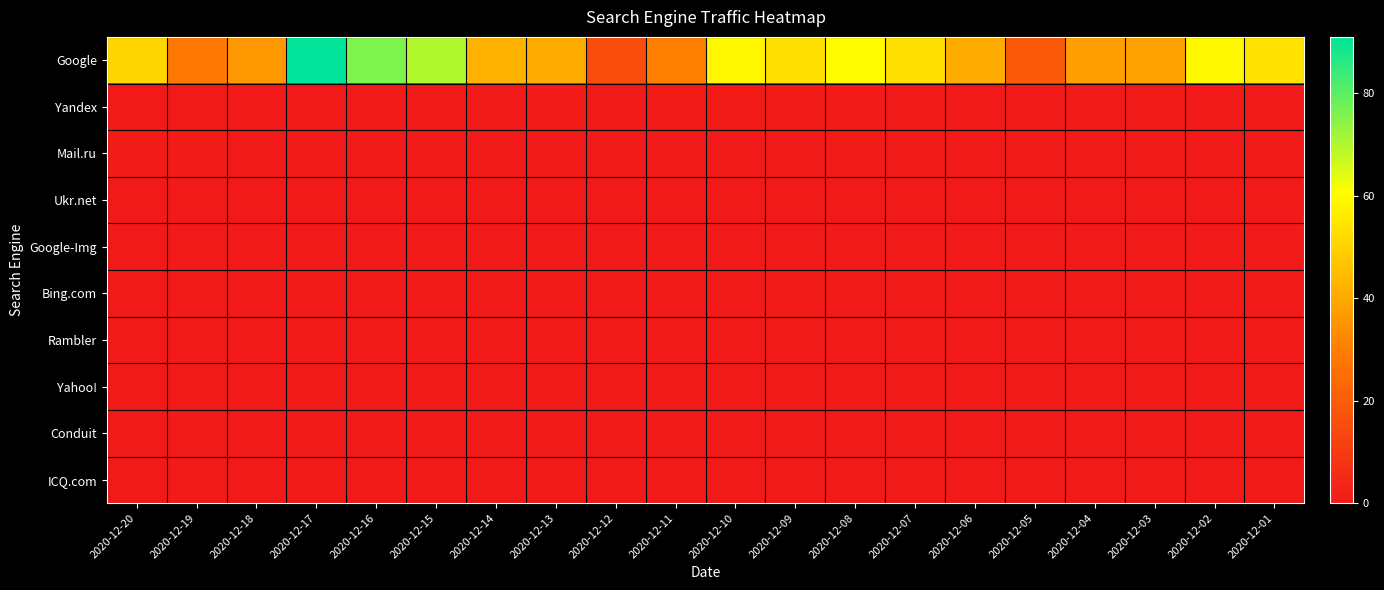

Reading left to right, list all the values displayed in this chart.

Google: 2020-12-20=51	2020-12-19=28	2020-12-18=36	2020-12-17=91	2020-12-16=76	2020-12-15=70	2020-12-14=42	2020-12-13=41	2020-12-12=15	2020-12-11=30	2020-12-10=59	2020-12-09=53	2020-12-08=60	2020-12-07=53	2020-12-06=41	2020-12-05=19	2020-12-04=38	2020-12-03=39	2020-12-02=59	2020-12-01=54
Yandex: 2020-12-20=0	2020-12-19=0	2020-12-18=0	2020-12-17=0	2020-12-16=0	2020-12-15=0	2020-12-14=0	2020-12-13=1	2020-12-12=0	2020-12-11=1	2020-12-10=1	2020-12-09=1	2020-12-08=1	2020-12-07=0	2020-12-06=0	2020-12-05=0	2020-12-04=0	2020-12-03=0	2020-12-02=0	2020-12-01=0
Mail.ru: 2020-12-20=1	2020-12-19=1	2020-12-18=0	2020-12-17=0	2020-12-16=0	2020-12-15=0	2020-12-14=0	2020-12-13=0	2020-12-12=0	2020-12-11=0	2020-12-10=0	2020-12-09=0	2020-12-08=1	2020-12-07=0	2020-12-06=0	2020-12-05=0	2020-12-04=0	2020-12-03=0	2020-12-02=0	2020-12-01=0
Ukr.net: 2020-12-20=0	2020-12-19=0	2020-12-18=0	2020-12-17=0	2020-12-16=0	2020-12-15=0	2020-12-14=0	2020-12-13=0	2020-12-12=0	2020-12-11=0	2020-12-10=0	2020-12-09=0	2020-12-08=0	2020-12-07=0	2020-12-06=0	2020-12-05=0	2020-12-04=0	2020-12-03=0	2020-12-02=0	2020-12-01=0
Google-Img: 2020-12-20=0	2020-12-19=0	2020-12-18=0	2020-12-17=0	2020-12-16=0	2020-12-15=0	2020-12-14=0	2020-12-13=0	2020-12-12=0	2020-12-11=0	2020-12-10=0	2020-12-09=0	2020-12-08=0	2020-12-07=0	2020-12-06=0	2020-12-05=0	2020-12-04=0	2020-12-03=0	2020-12-02=0	2020-12-01=0
Bing.com: 2020-12-20=0	2020-12-19=0	2020-12-18=0	2020-12-17=0	2020-12-16=0	2020-12-15=0	2020-12-14=0	2020-12-13=0	2020-12-12=0	2020-12-11=0	2020-12-10=0	2020-12-09=1	2020-12-08=0	2020-12-07=0	2020-12-06=0	2020-12-05=0	2020-12-04=0	2020-12-03=0	2020-12-02=0	2020-12-01=0
Rambler: 2020-12-20=0	2020-12-19=0	2020-12-18=0	2020-12-17=0	2020-12-16=0	2020-12-15=0	2020-12-14=0	2020-12-13=0	2020-12-12=0	2020-12-11=0	2020-12-10=0	2020-12-09=0	2020-12-08=0	2020-12-07=0	2020-12-06=0	2020-12-05=0	2020-12-04=0	2020-12-03=0	2020-12-02=0	2020-12-01=0
Yahoo!: 2020-12-20=0	2020-12-19=0	2020-12-18=0	2020-12-17=0	2020-12-16=0	2020-12-15=0	2020-12-14=0	2020-12-13=0	2020-12-12=0	2020-12-11=0	2020-12-10=0	2020-12-09=0	2020-12-08=0	2020-12-07=0	2020-12-06=0	2020-12-05=0	2020-12-04=0	2020-12-03=0	2020-12-02=0	2020-12-01=0
Conduit: 2020-12-20=0	2020-12-19=0	2020-12-18=0	2020-12-17=0	2020-12-16=0	2020-12-15=0	2020-12-14=0	2020-12-13=0	2020-12-12=0	2020-12-11=0	2020-12-10=0	2020-12-09=0	2020-12-08=0	2020-12-07=0	2020-12-06=0	2020-12-05=0	2020-12-04=0	2020-12-03=0	2020-12-02=0	2020-12-01=0
ICQ.com: 2020-12-20=0	2020-12-19=0	2020-12-18=0	2020-12-17=0	2020-12-16=0	2020-12-15=0	2020-12-14=0	2020-12-13=0	2020-12-12=0	2020-12-11=0	2020-12-10=0	2020-12-09=0	2020-12-08=0	2020-12-07=0	2020-12-06=0	2020-12-05=0	2020-12-04=0	2020-12-03=0	2020-12-02=0	2020-12-01=0